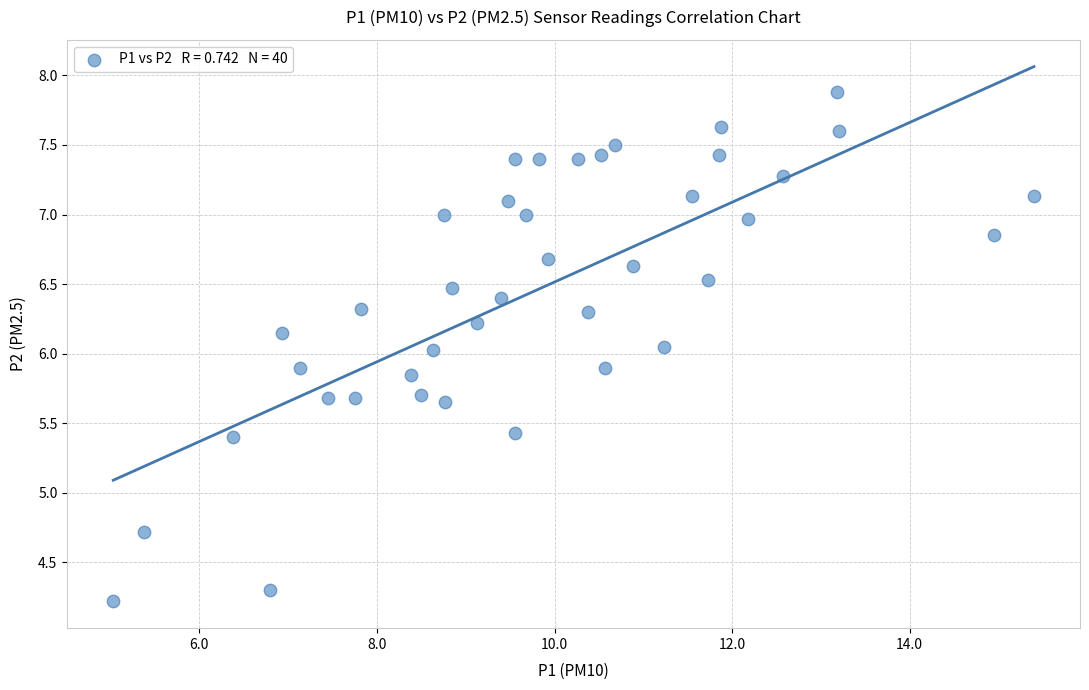

What is the range of X values (max minus min)?

10.4